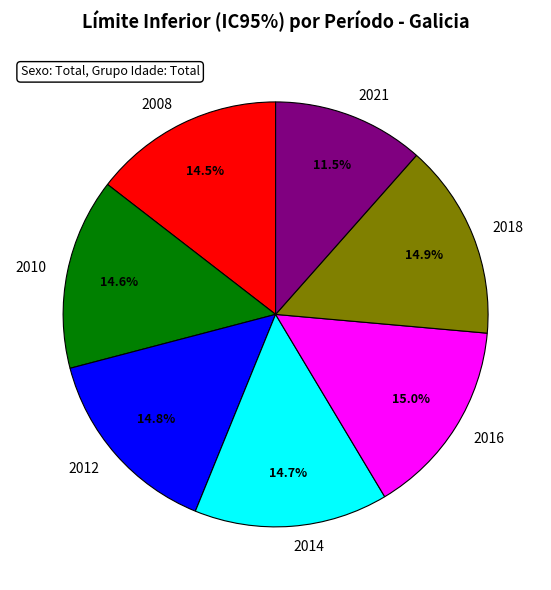

True or false: 2008 accounts for 24% of the total.

False